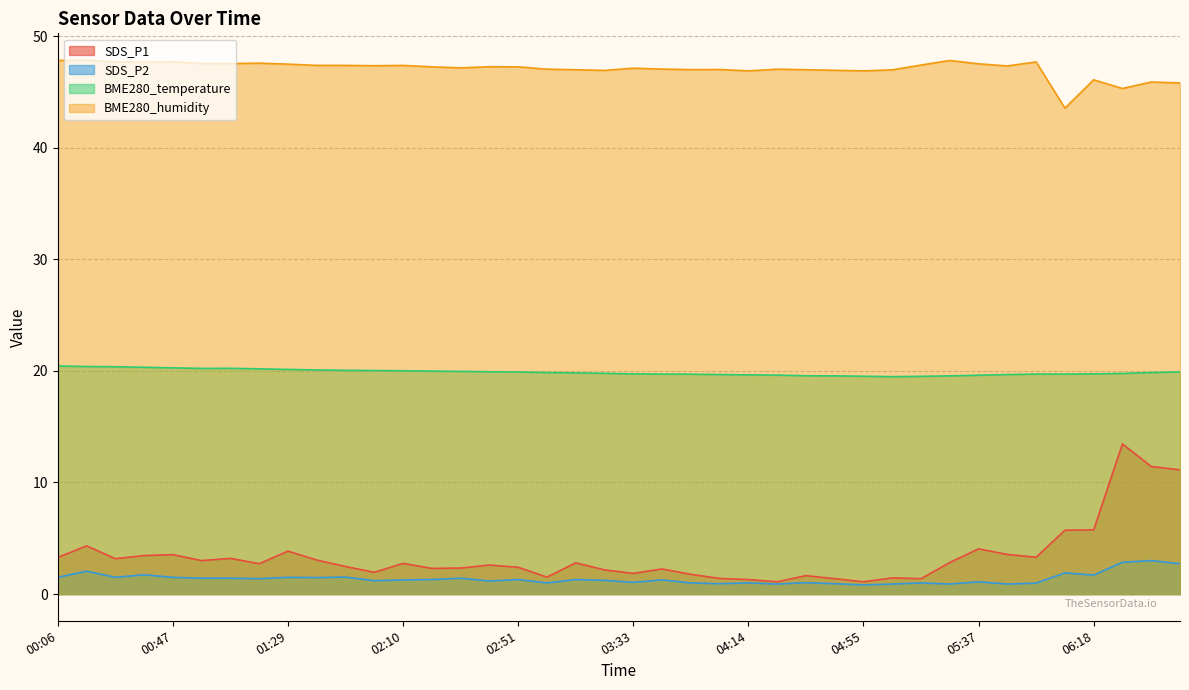

Where is the first local minimum for BME280_temperature?

00:58